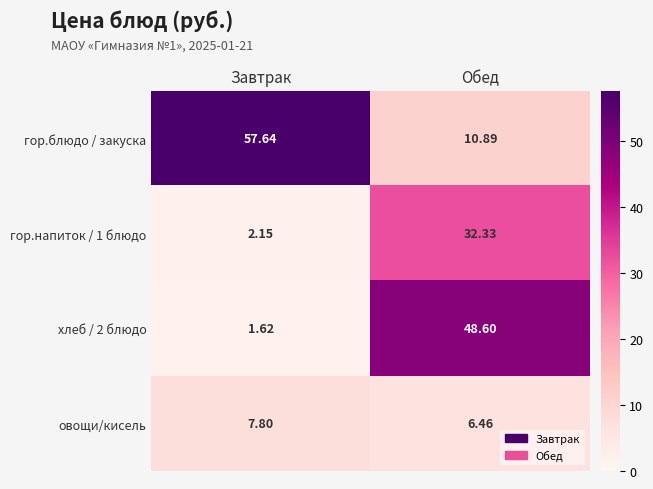

At which label does гор.блюдо / закуска reach its minimum?

Обед